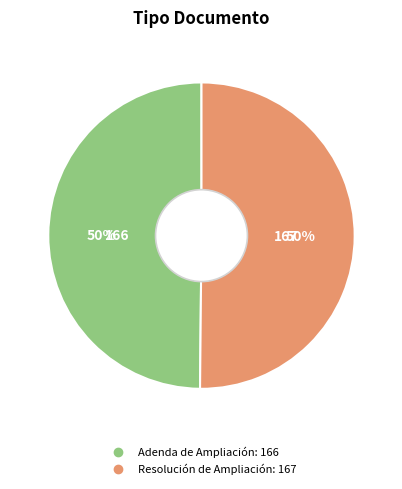

True or false: Resolución de Ampliación accounts for 50% of the total.

True